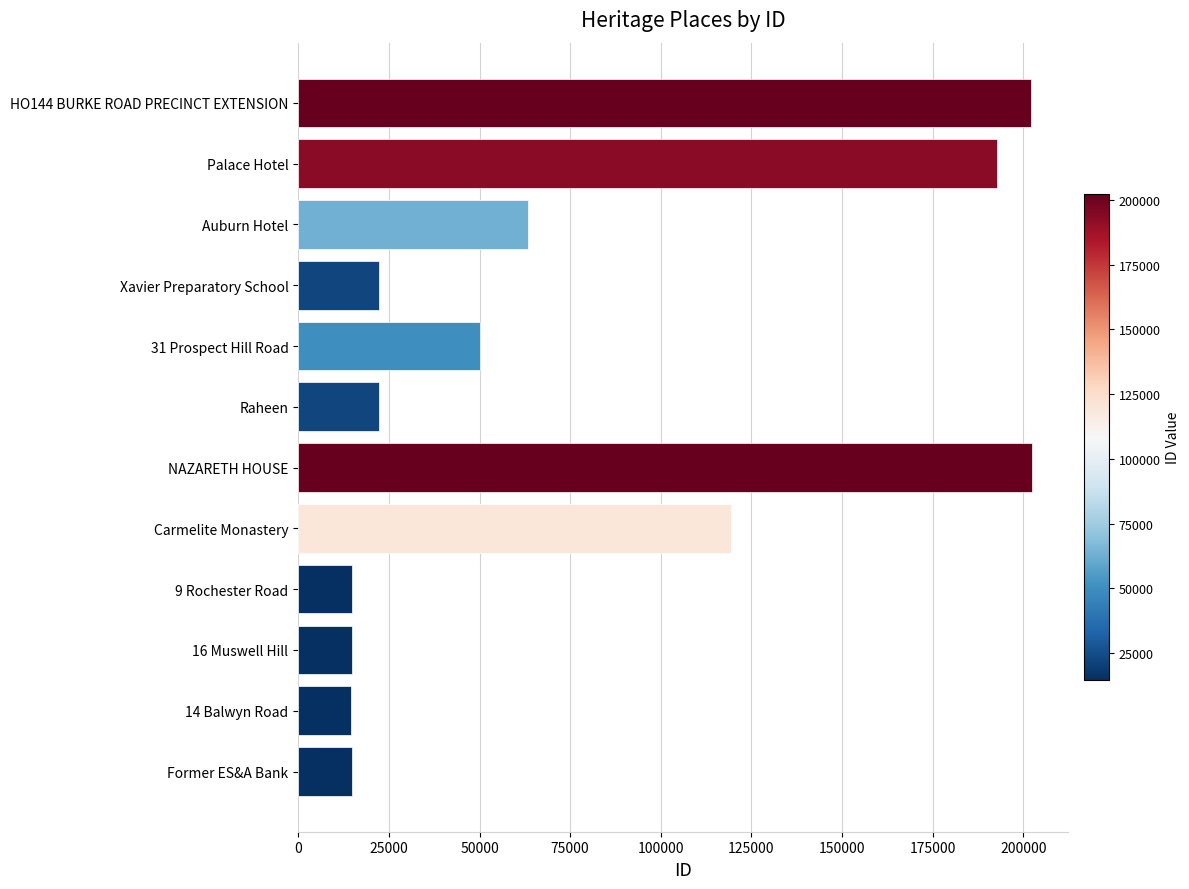

True or false: the data shows 35725 at Carmelite Monastery.

False